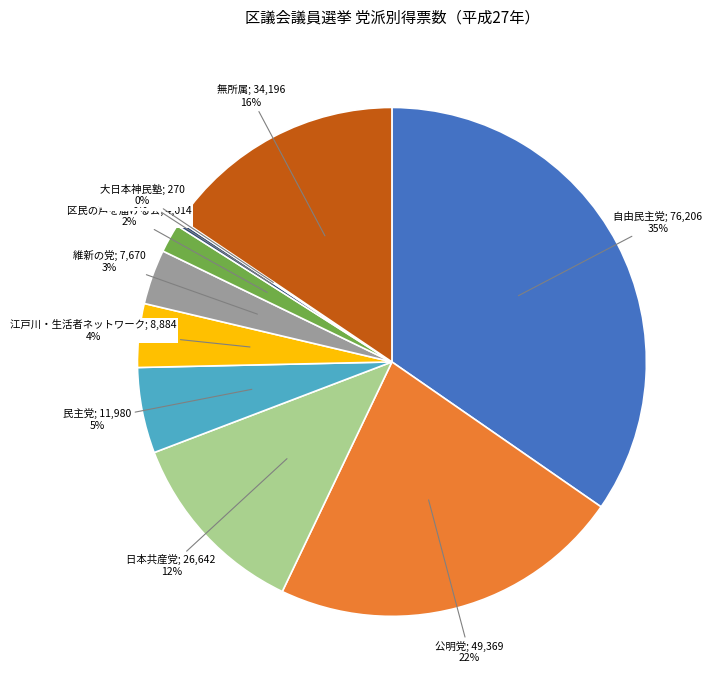

Is there a majority slice in this chart?

No